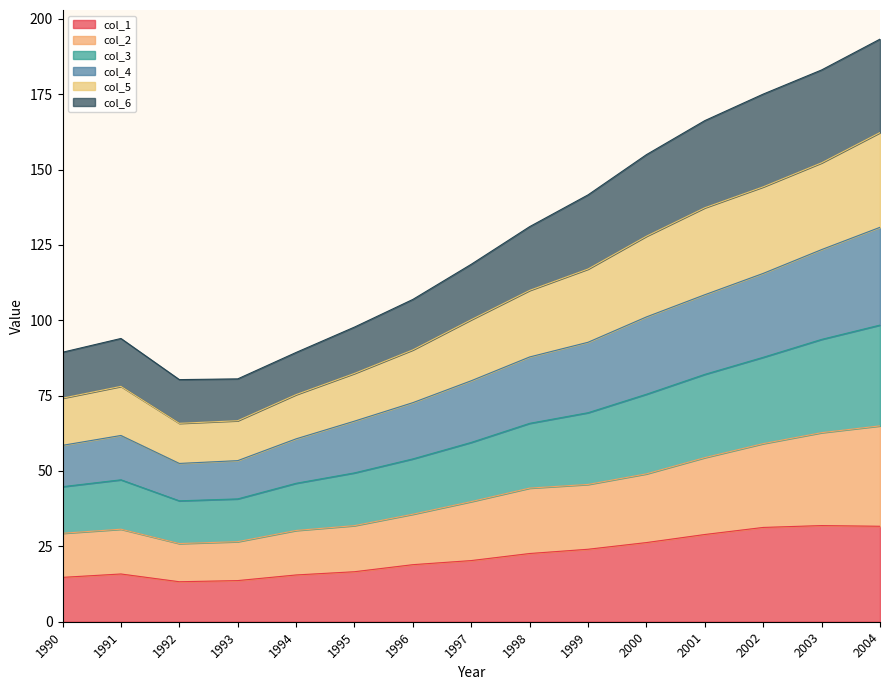

What is the highest value of the col_1 series?

31.9